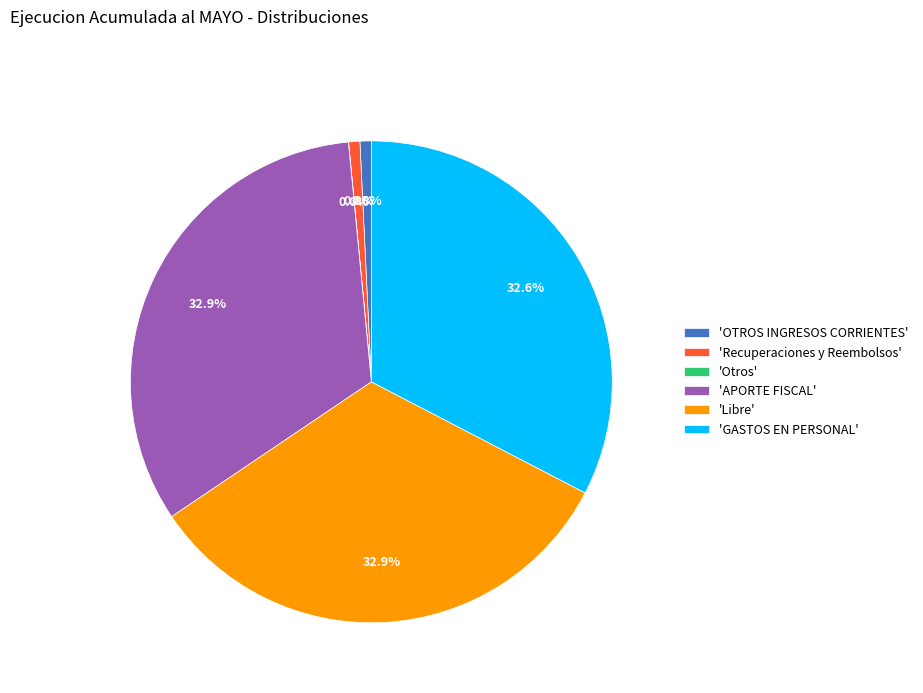

Between 'GASTOS EN PERSONAL' and 'OTROS INGRESOS CORRIENTES', which is larger?

'GASTOS EN PERSONAL'